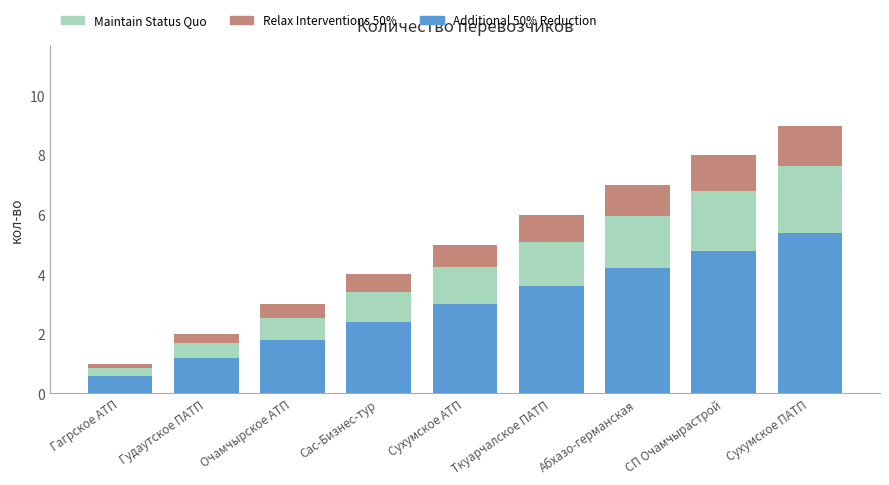

How many bars are there in total?

9